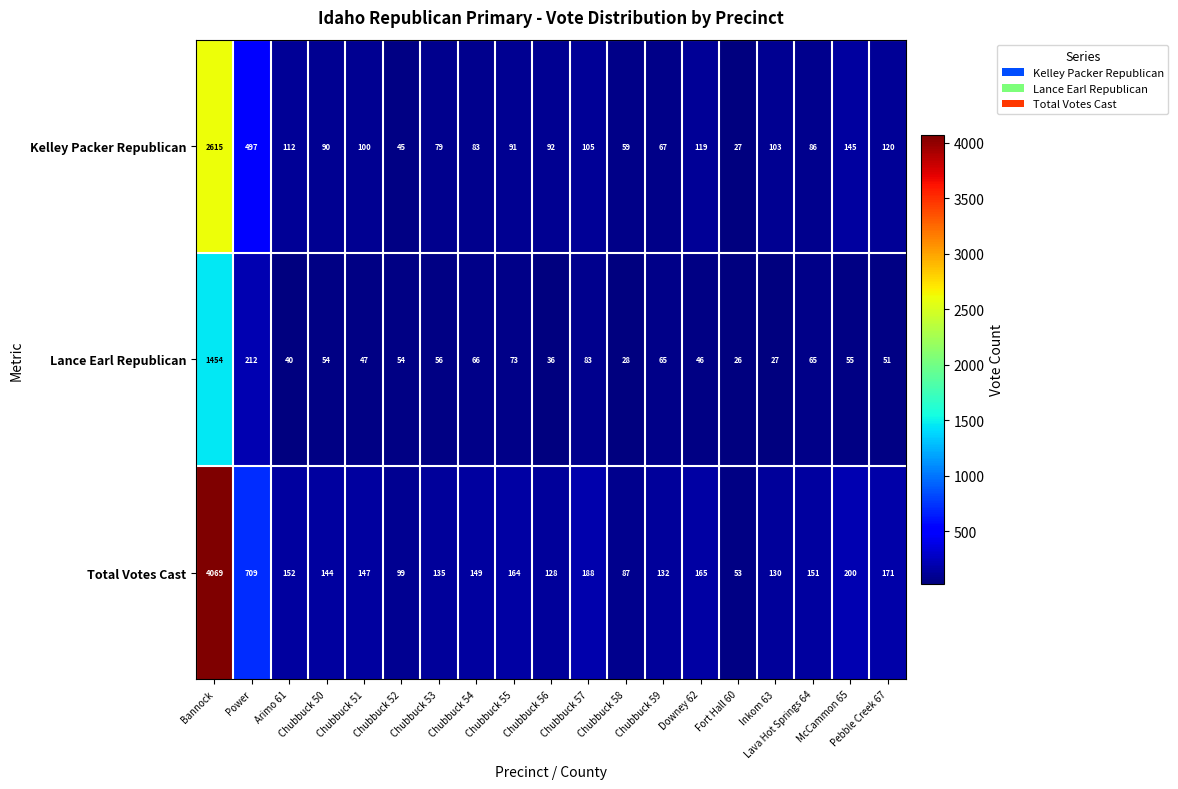

At how many categories does at least one series exceed 27?

19